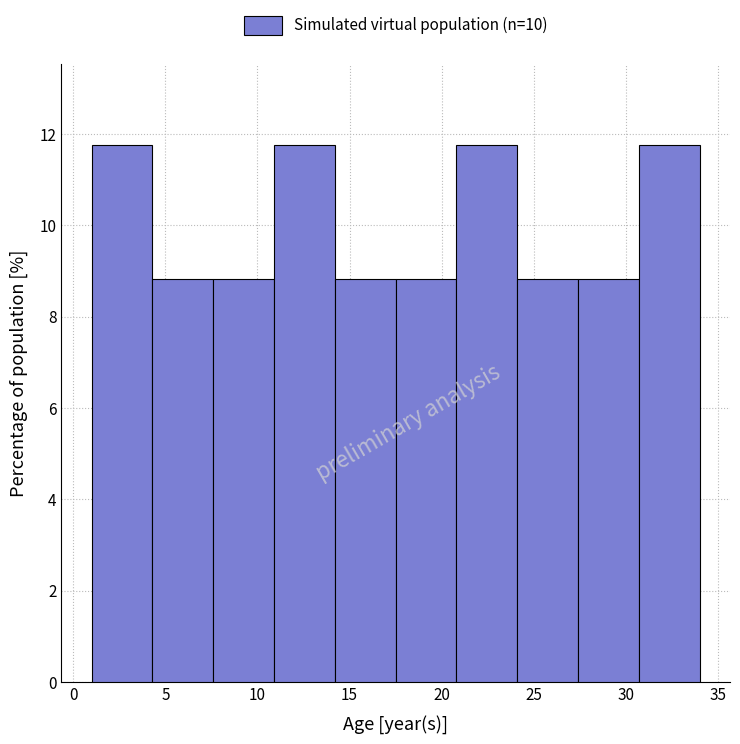

How tall is the bar that spans 30.7 to 34.0 on the x-axis? Neither the bar edges nor the heights are printed on the chart, so give them approximately, as read against the axes.

11.8